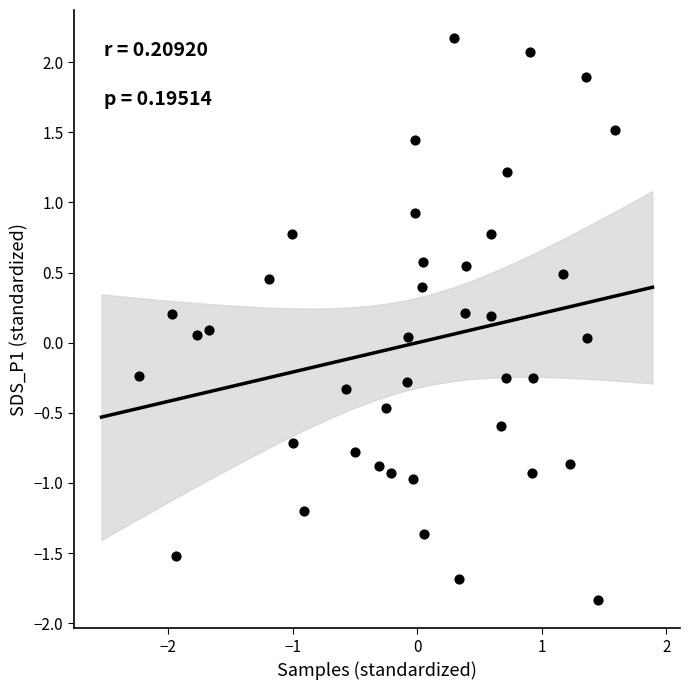

What is the range of Y values (max minus min)?

4.0